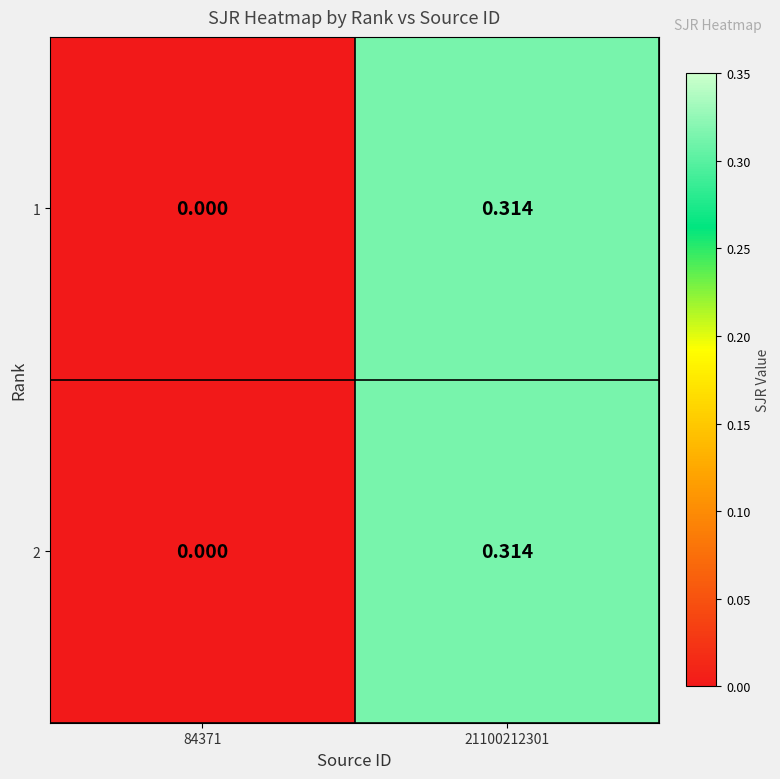

Is the value of 2 at 21100212301 greater than the value of 1 at 84371?

Yes